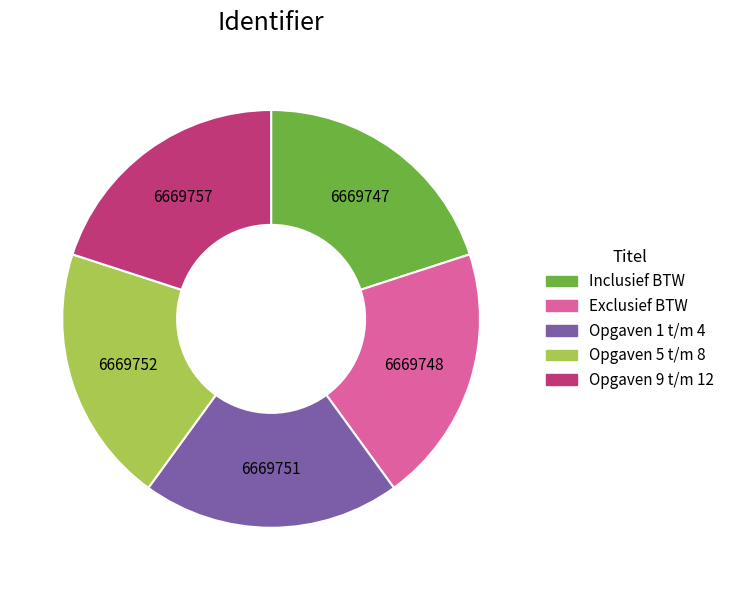

Is Exclusief BTW the majority of the pie?

No